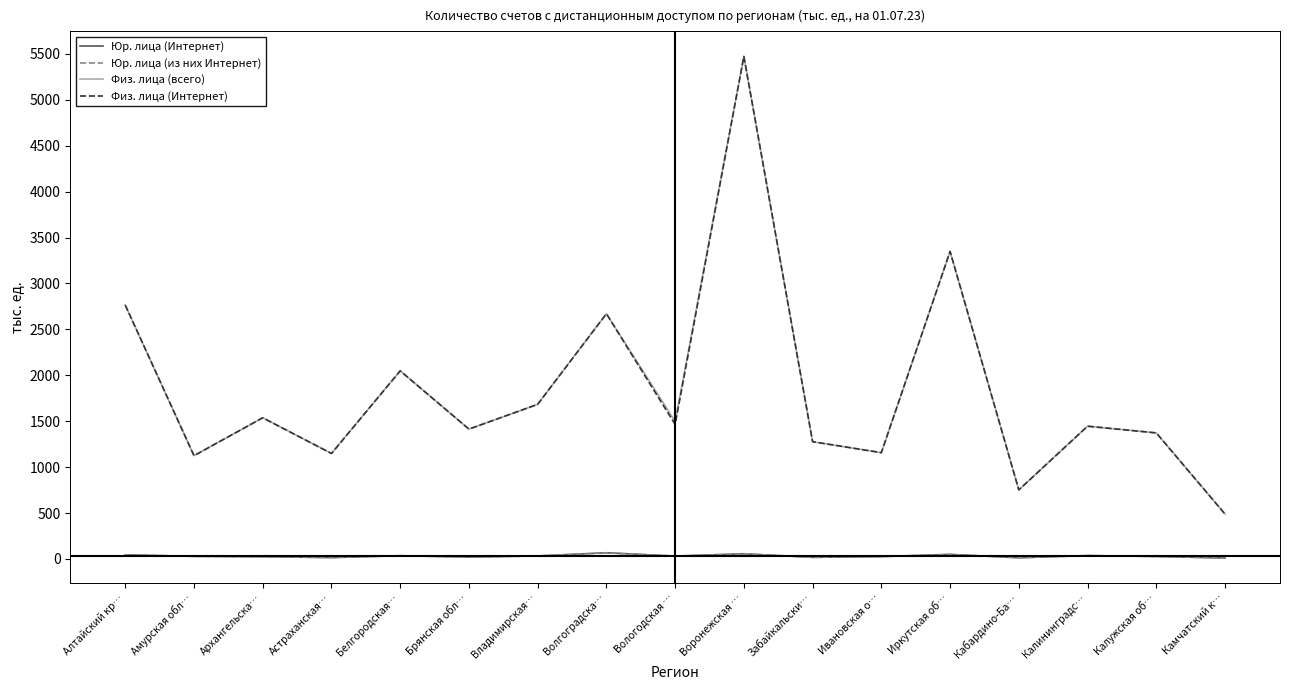

At which category is the sum across all series the highest?

Воронежская …